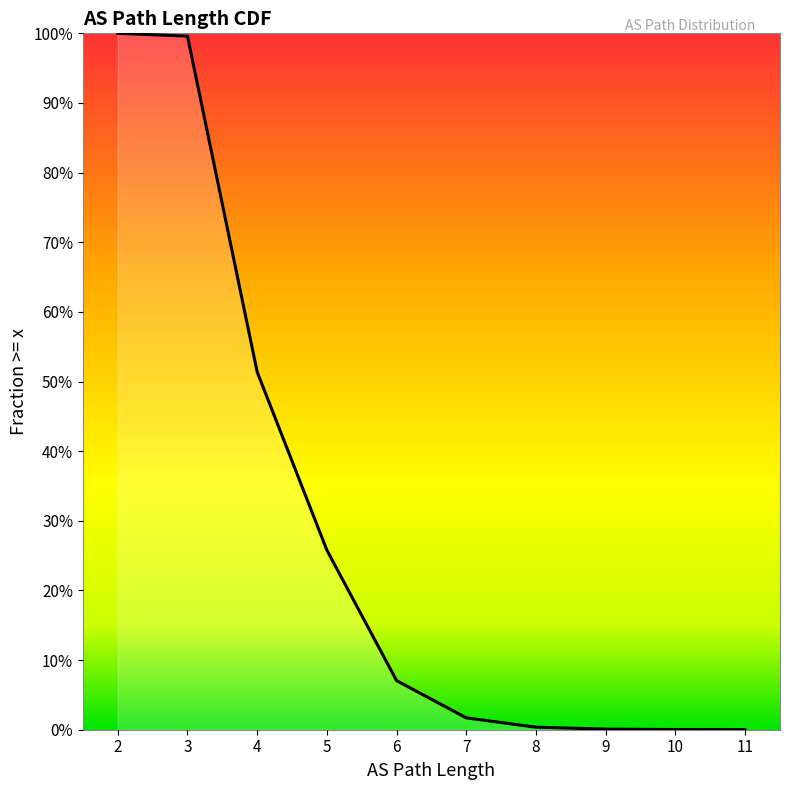

How many values exceed 0?

10